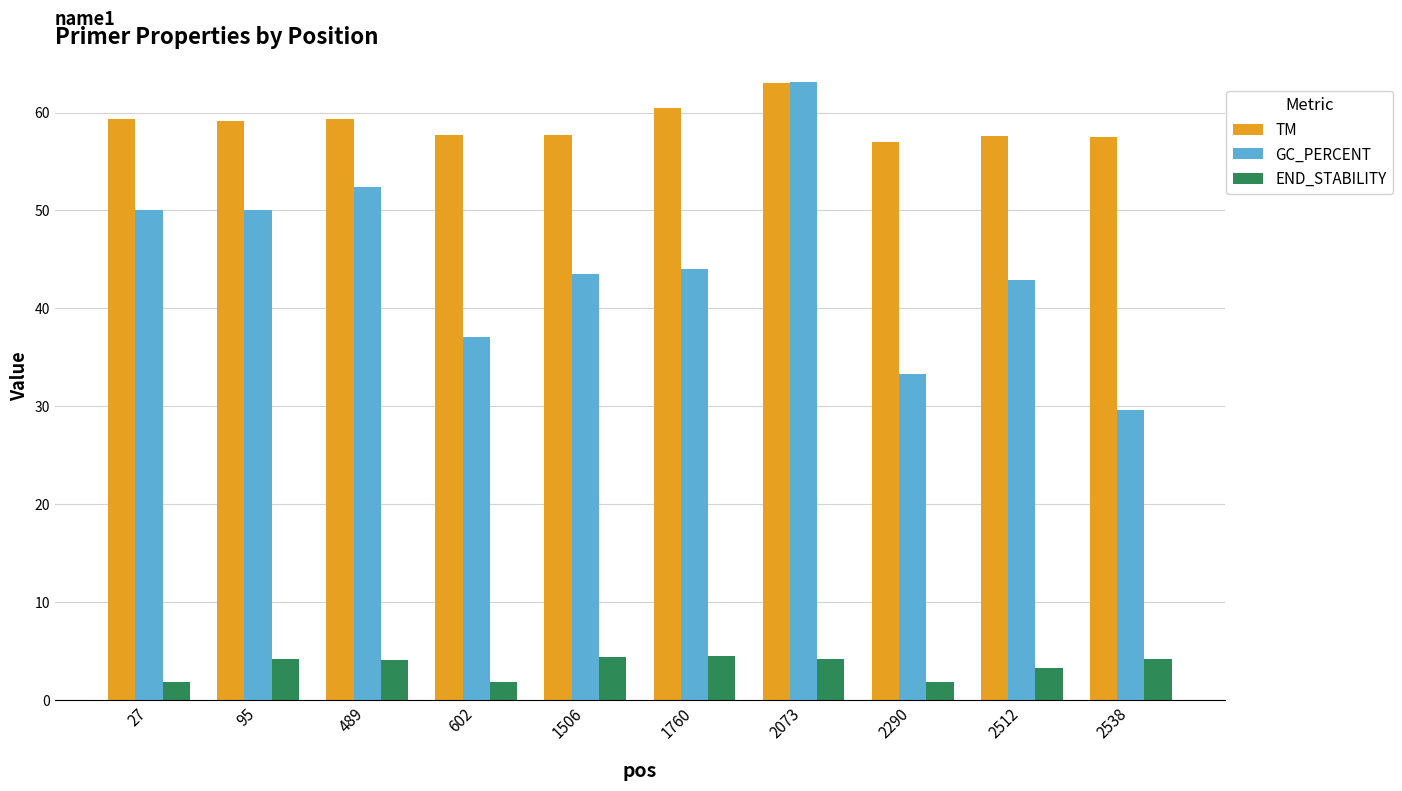

What is the maximum value for TM?

63.0